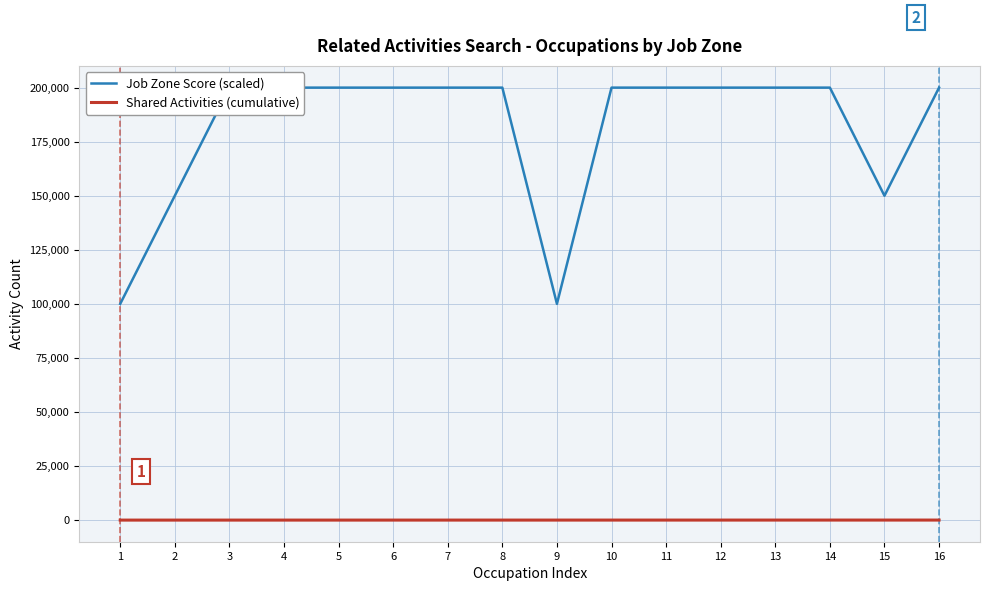

Reading right to left, what are all the values shown in this chart?

Job Zone Score (scaled): 16=200000	15=150000	14=200000	13=200000	12=200000	11=200000	10=200000	9=100000	8=200000	7=200000	6=200000	5=200000	4=200000	3=200000	2=150000	1=100000
Shared Activities (cumulative): 16=16	15=15	14=14	13=13	12=12	11=11	10=10	9=9	8=8	7=7	6=6	5=5	4=4	3=3	2=2	1=1